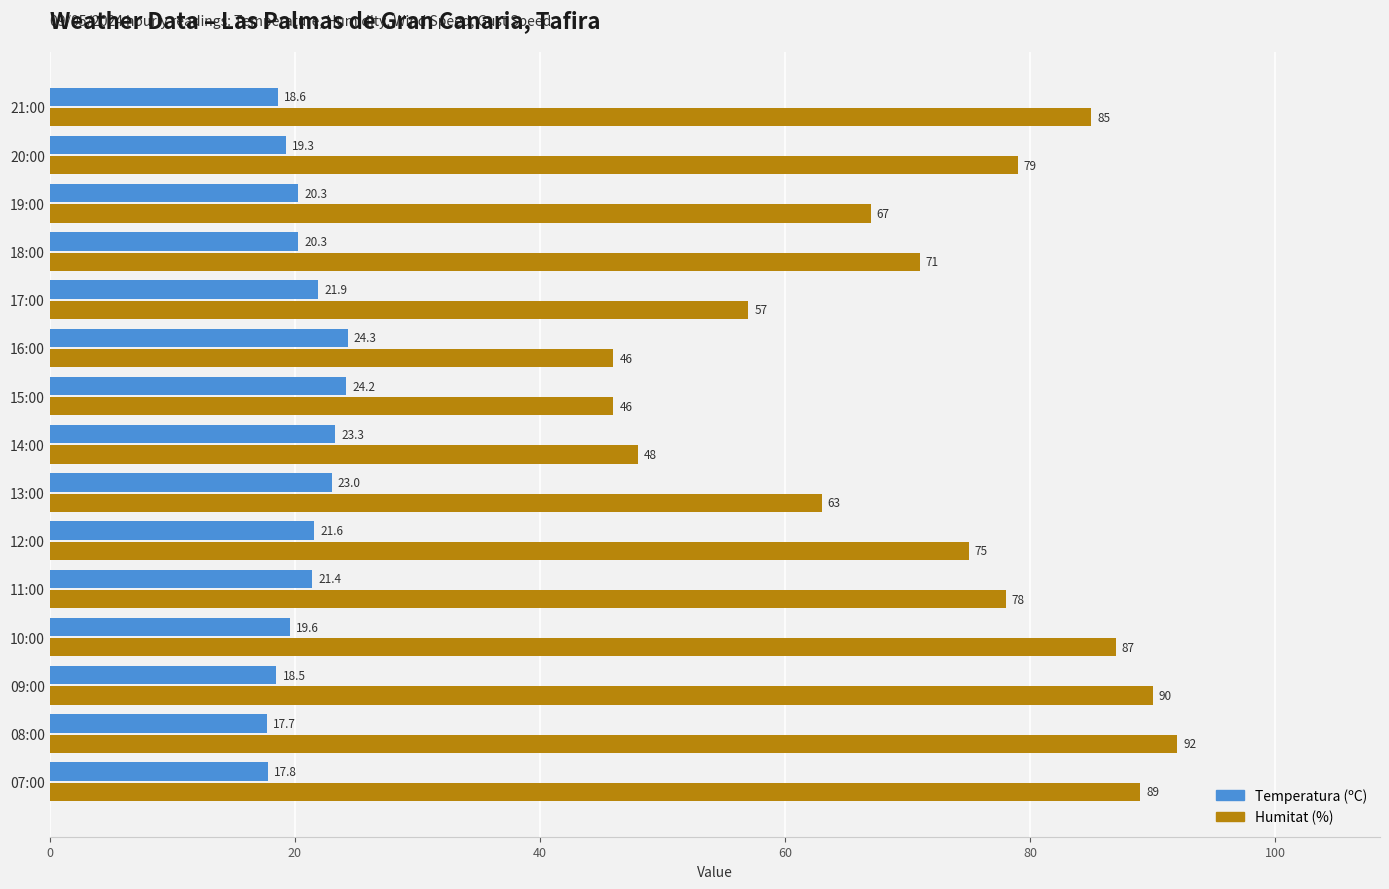

Rank the series by their average value, from lowest to highest.

Temperatura (ºC), Humitat (%)